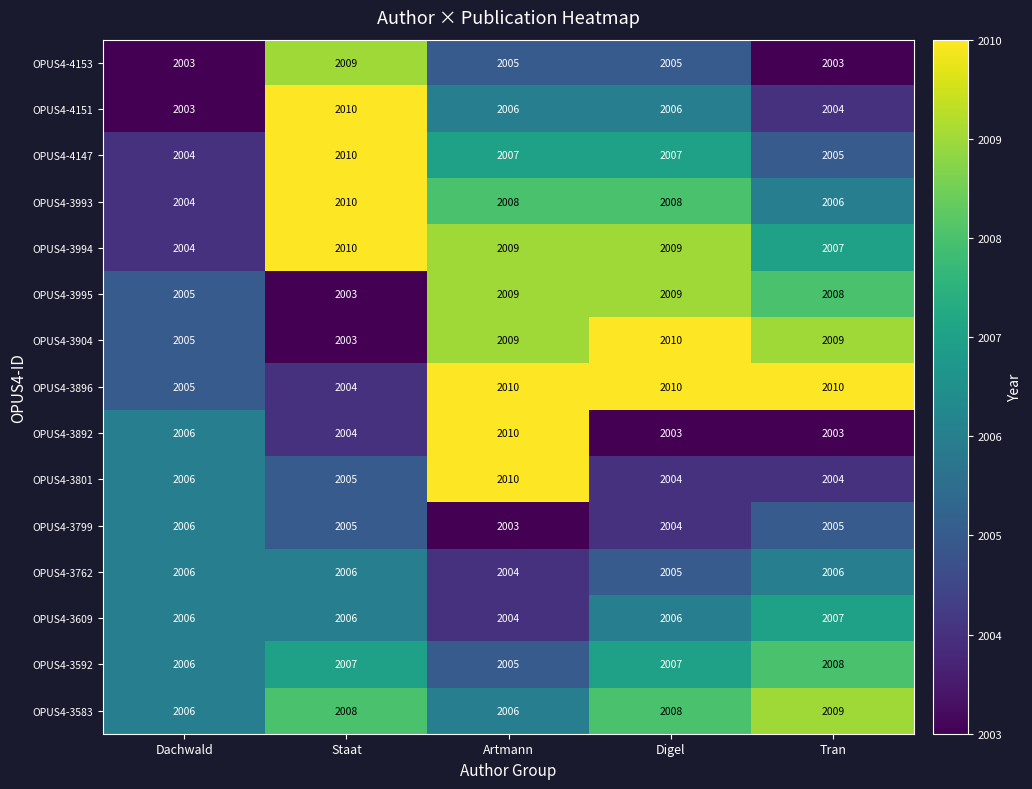

What is the sum of the OPUS4-3799 values at Artmann and Tran?

4008